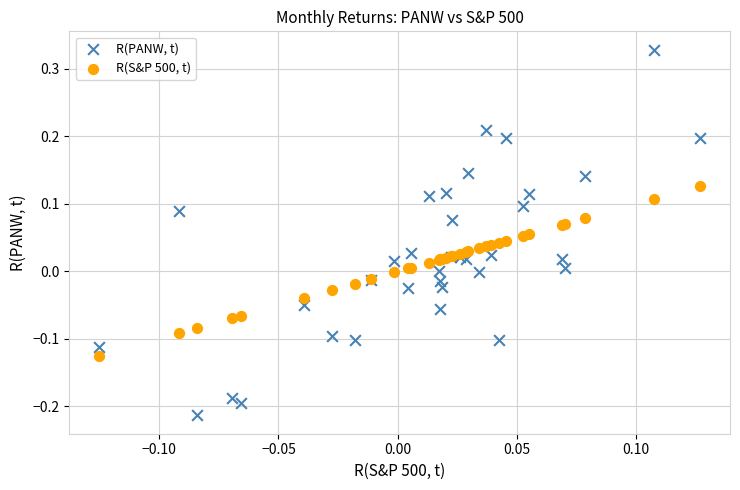

Which series reaches the minimum Y coordinate?

R(PANW, t)